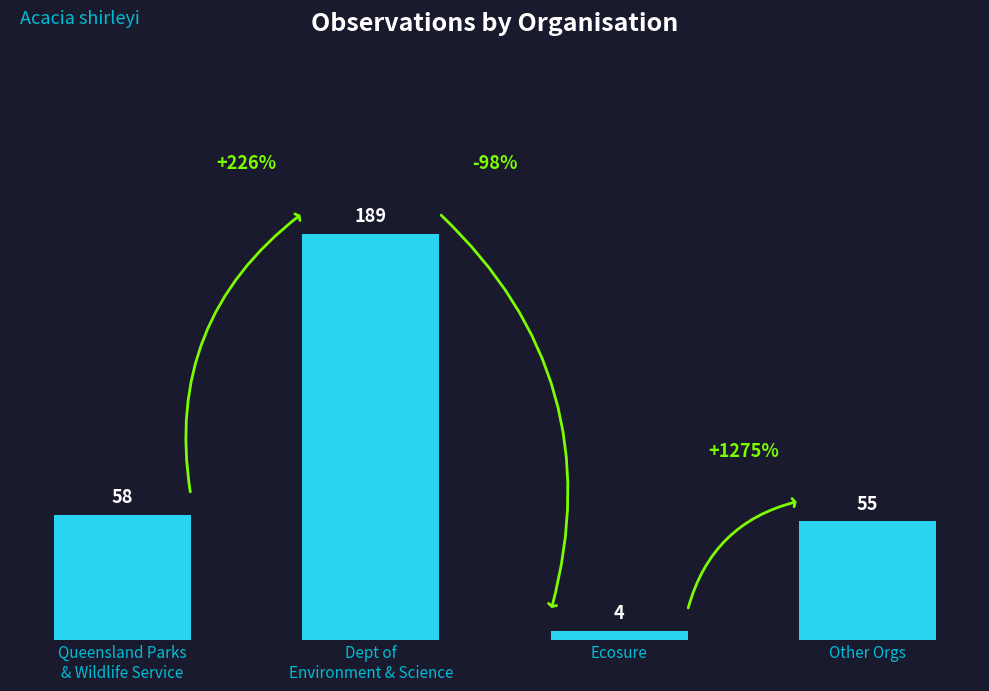

What is the difference between the maximum and minimum values?

185